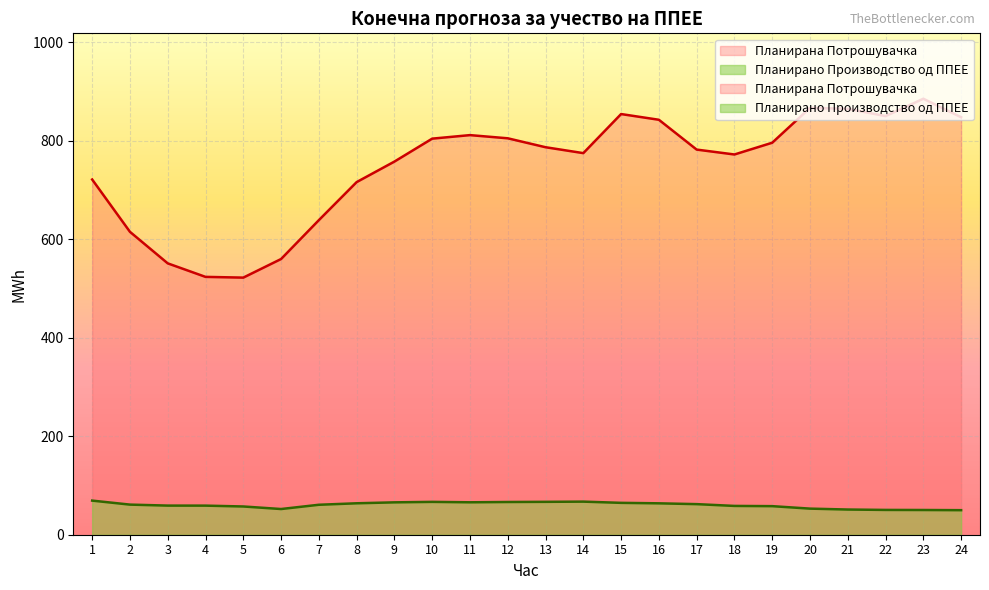

True or false: Планирана Потрошувачка and Планирано Производство од ППЕЕ cross at least once.

False